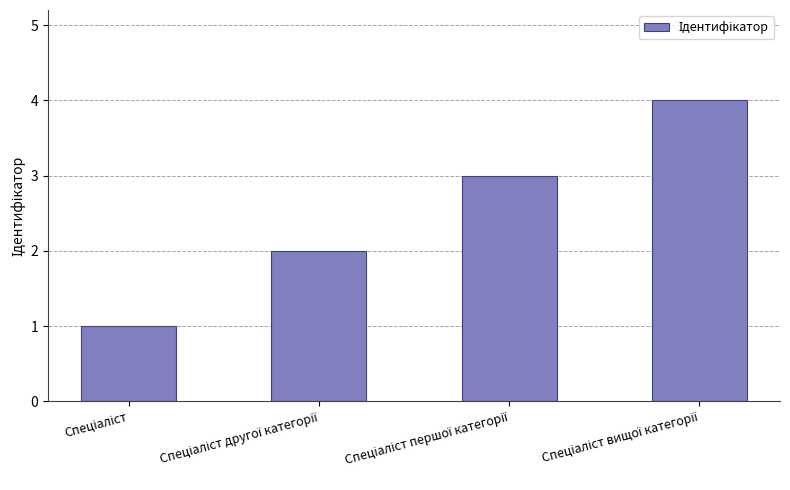

Reading left to right, what are all the values shown in this chart?

1	2	3	4